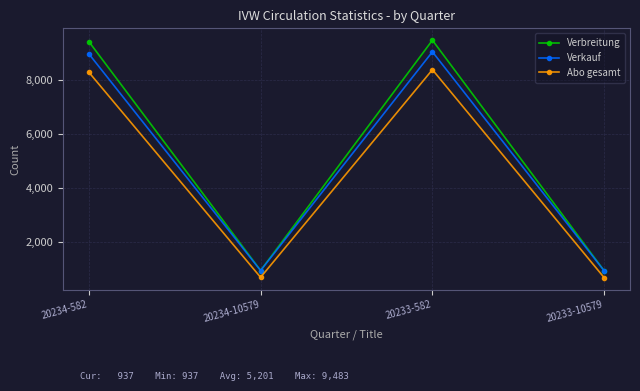

What is the maximum value for Verbreitung?

9483